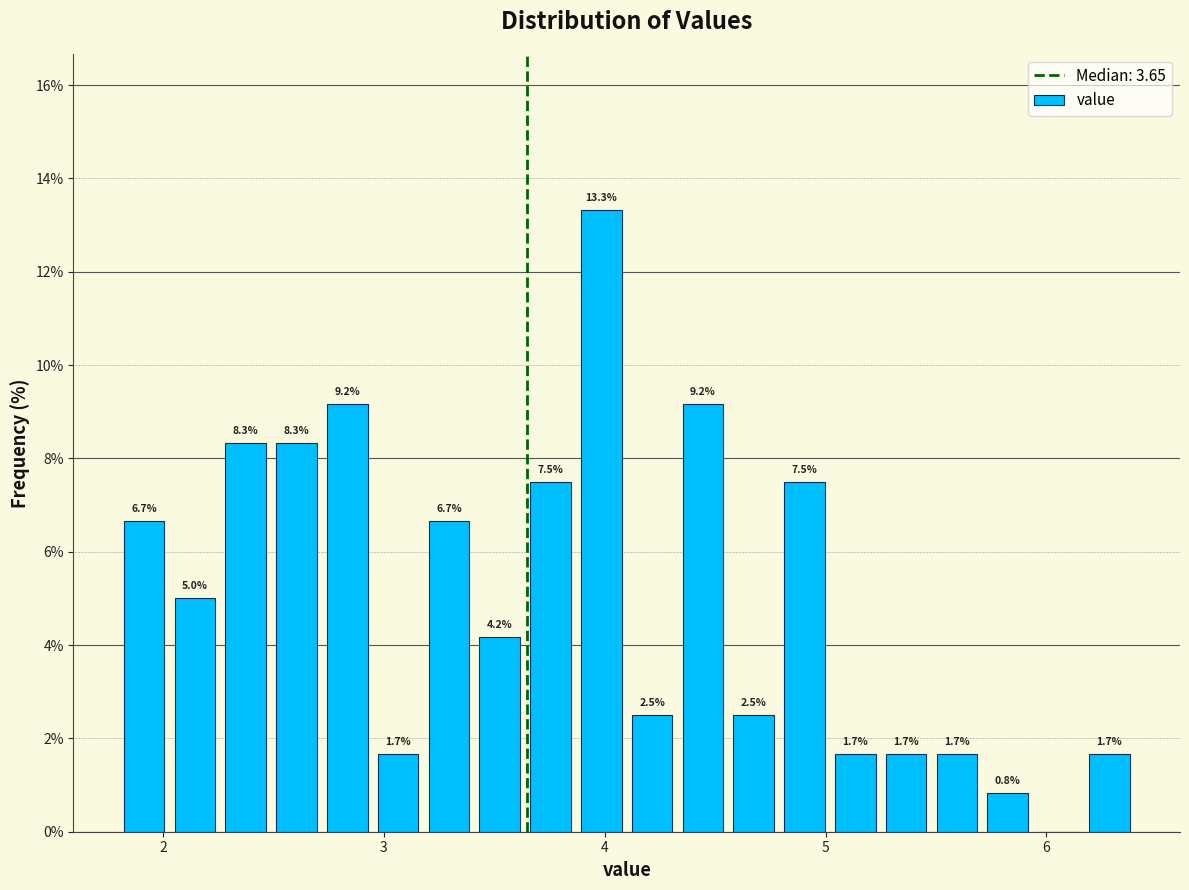

Around what value on the x-axis is the tallest bar? Give the approximate position of its centre, as read against the axis.

4.0